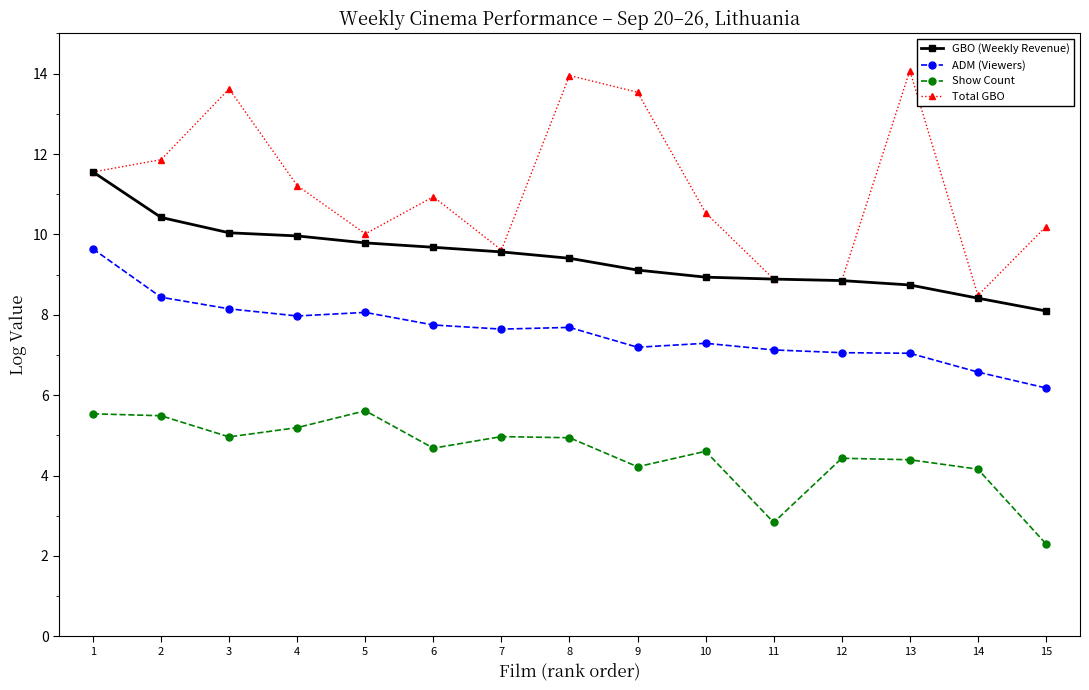

At which category is the sum across all series the highest?

1